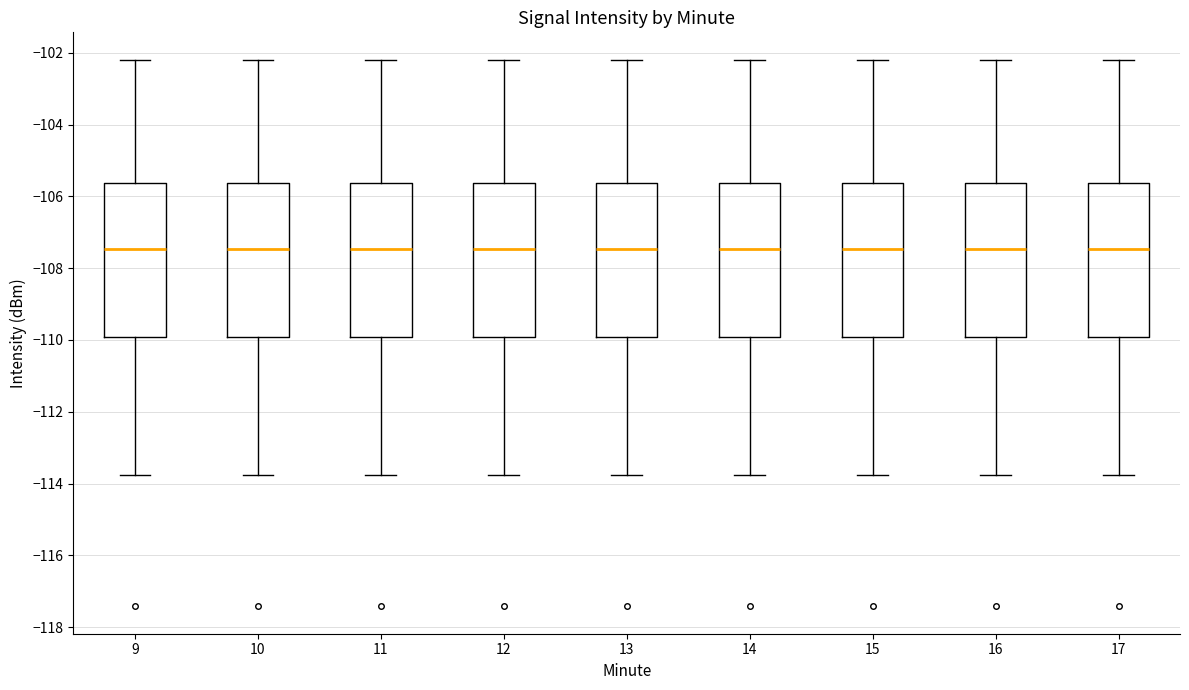

Reading left to right, read every box against the y-axis: the position of its median line, the range the box covers, and the ends of its whiskers. The values are not printed on the chart, so give them approximately, as read against the axis.

9: median -107.4, box -110.0 to -105.6, whiskers -113.8 to -102.2
10: median -107.4, box -110.0 to -105.6, whiskers -113.8 to -102.2
11: median -107.4, box -110.0 to -105.6, whiskers -113.8 to -102.2
12: median -107.4, box -110.0 to -105.6, whiskers -113.8 to -102.2
13: median -107.4, box -110.0 to -105.6, whiskers -113.8 to -102.2
14: median -107.4, box -110.0 to -105.6, whiskers -113.8 to -102.2
15: median -107.4, box -110.0 to -105.6, whiskers -113.8 to -102.2
16: median -107.4, box -110.0 to -105.6, whiskers -113.8 to -102.2
17: median -107.4, box -110.0 to -105.6, whiskers -113.8 to -102.2